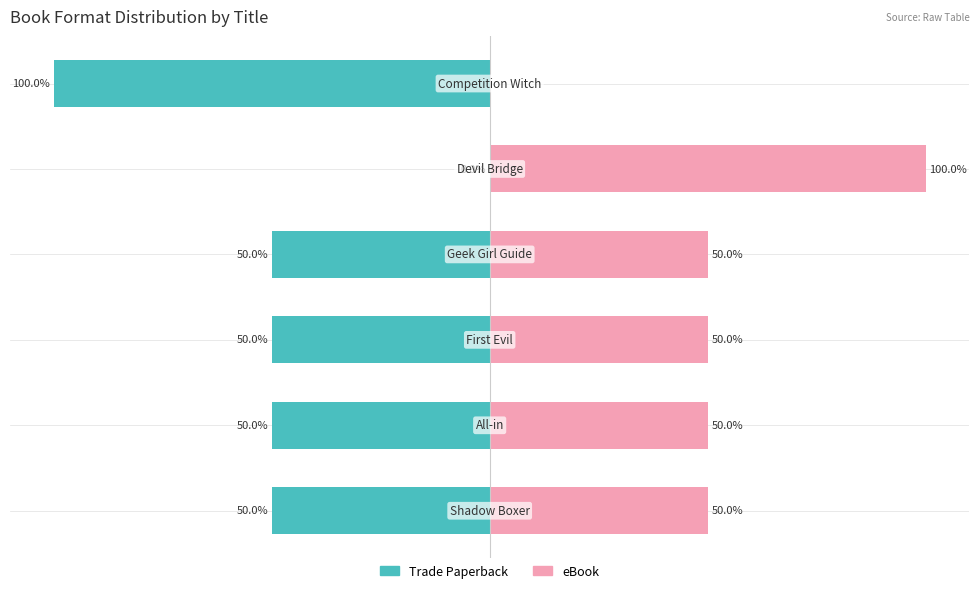

Rank the series by their maximum value, from highest to lowest.

eBook, Trade Paperback